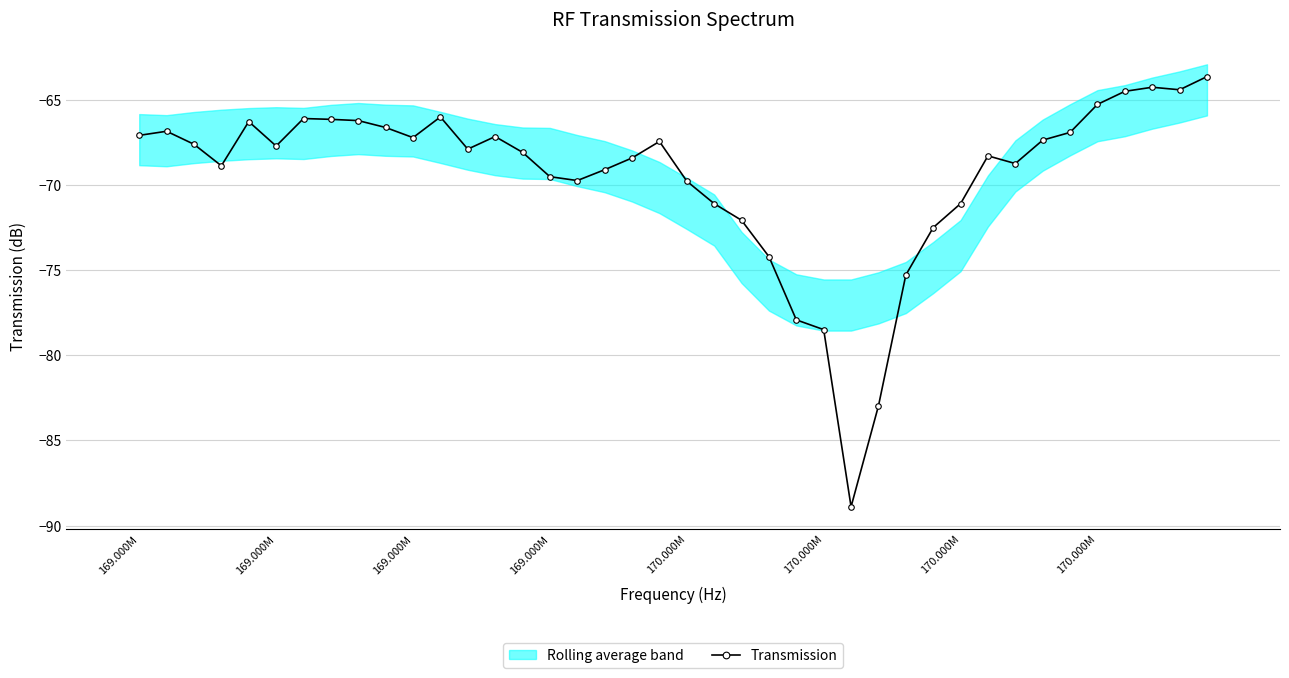

How many values exceed -67?

13